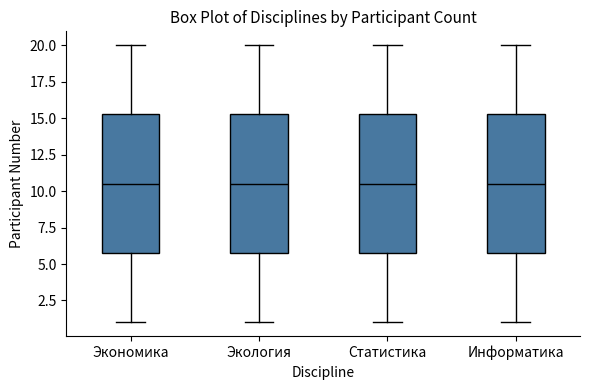

Reading left to right, read every box against the y-axis: the position of its median line, the range the box covers, and the ends of its whiskers. The values are not printed on the chart, so give them approximately, as read against the axis.

Экономика: median 10.5, box 6.0 to 15.5, whiskers 1.0 to 20.0
Экология: median 10.5, box 6.0 to 15.5, whiskers 1.0 to 20.0
Статистика: median 10.5, box 6.0 to 15.5, whiskers 1.0 to 20.0
Информатика: median 10.5, box 6.0 to 15.5, whiskers 1.0 to 20.0